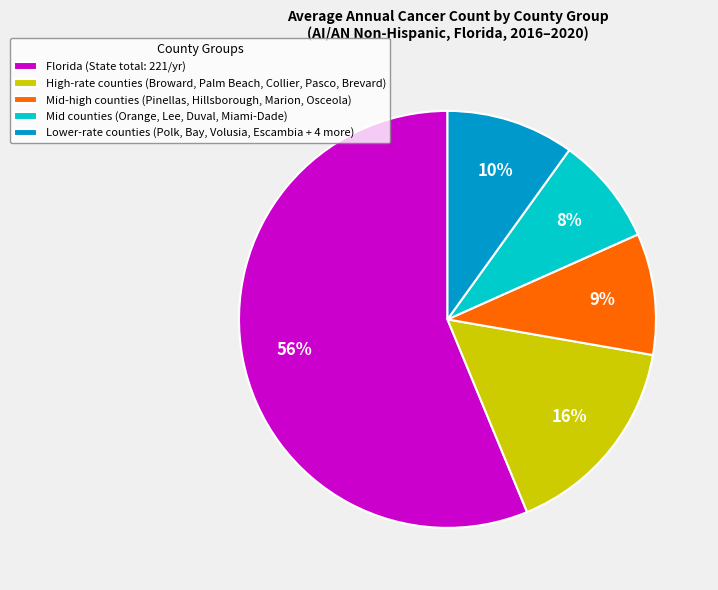

What percentage is the Mid-high counties (Pinellas, Hillsborough, Marion, Osceola) slice, to the nearest percent?

9%